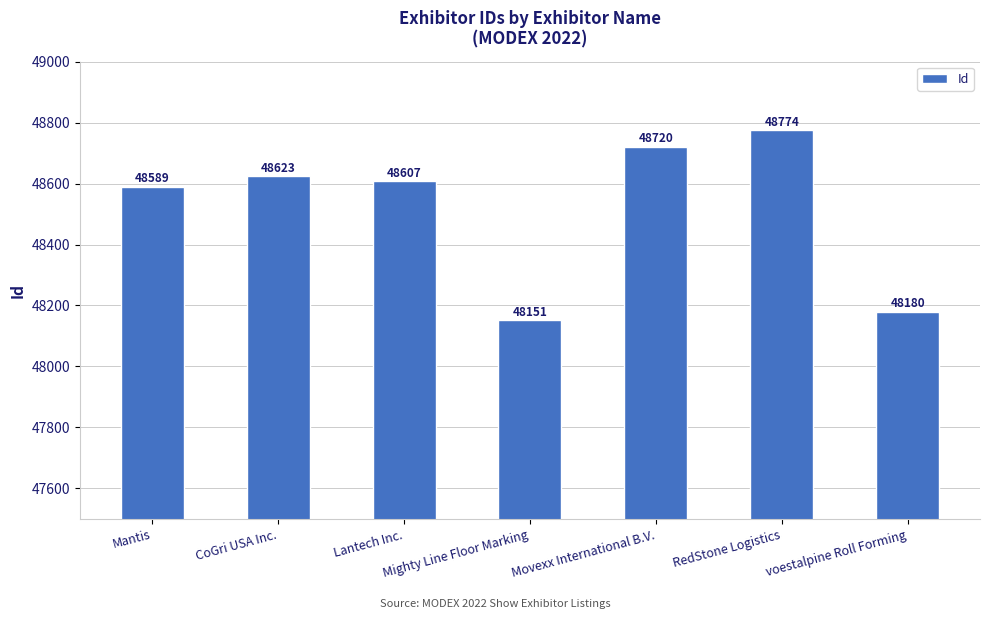

Rank the categories by value from highest to lowest.

RedStone Logistics, Movexx International B.V., CoGri USA Inc., Lantech Inc., Mantis, voestalpine Roll Forming, Mighty Line Floor Marking